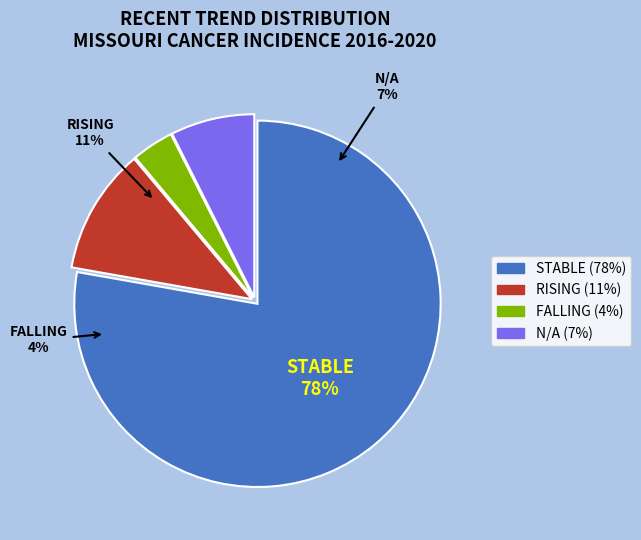

How many segments does this pie chart have?

4